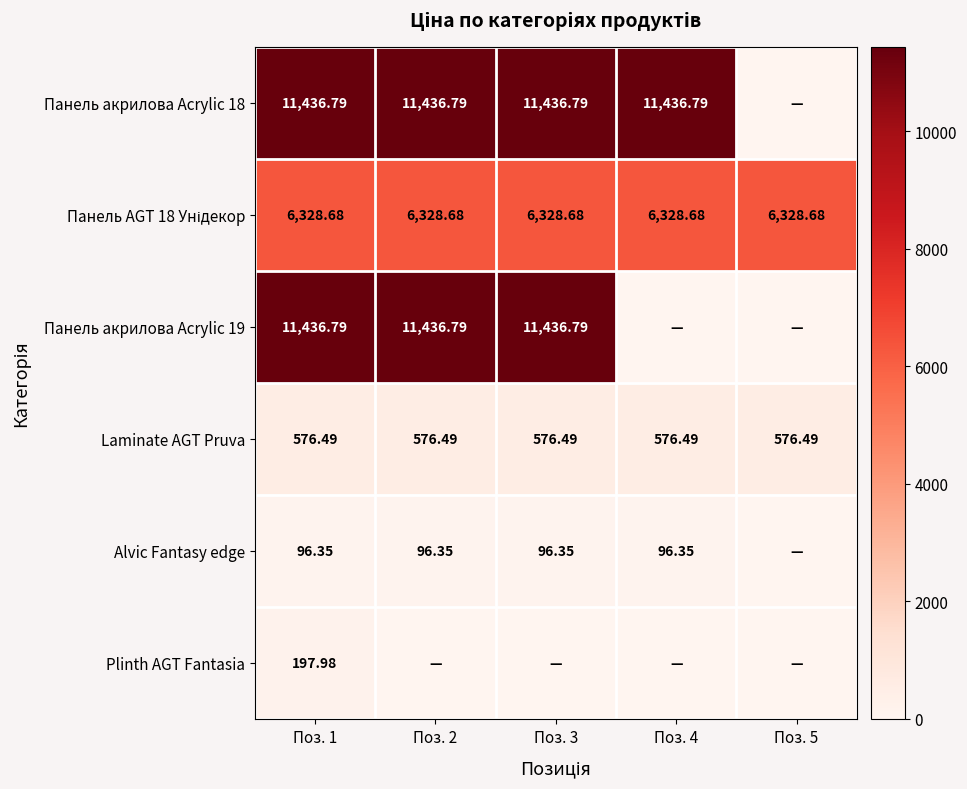

The value of Alvic Fantasy edge at Поз. 2 is 37.1. True or false?

False